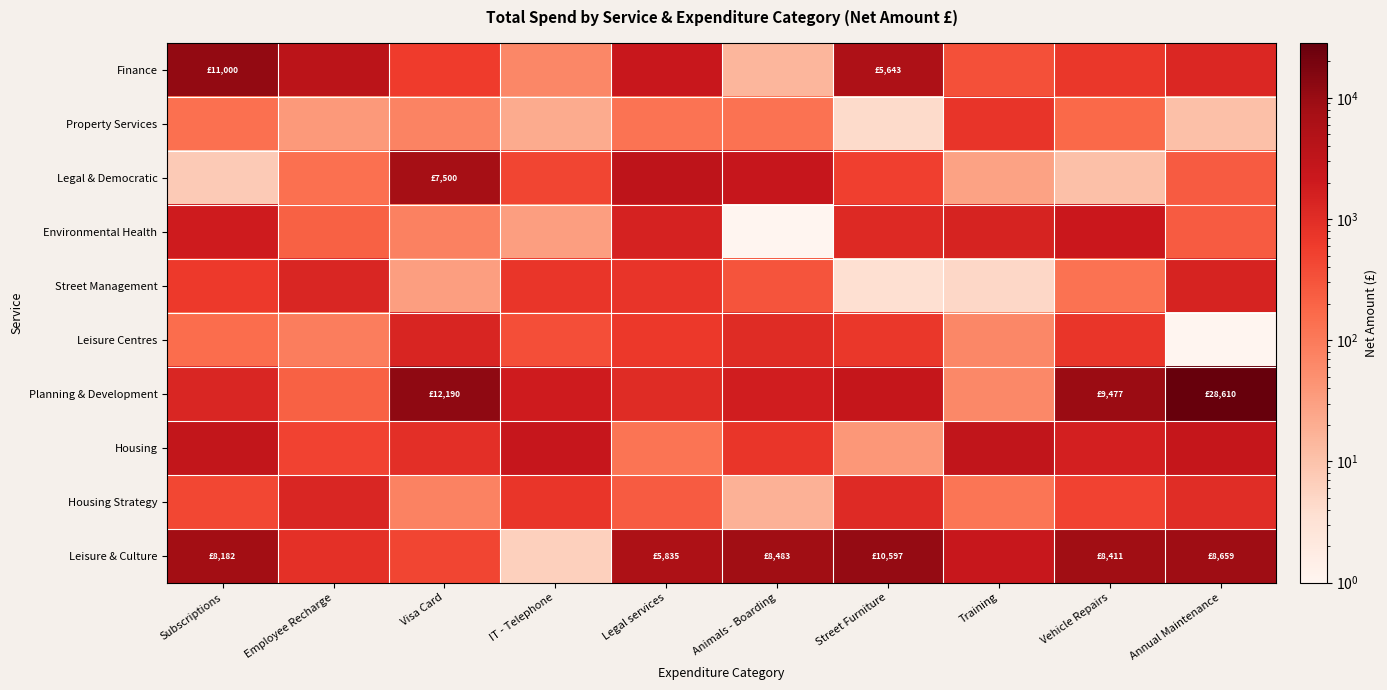

Which series has the largest total across all categories?

Planning & Development